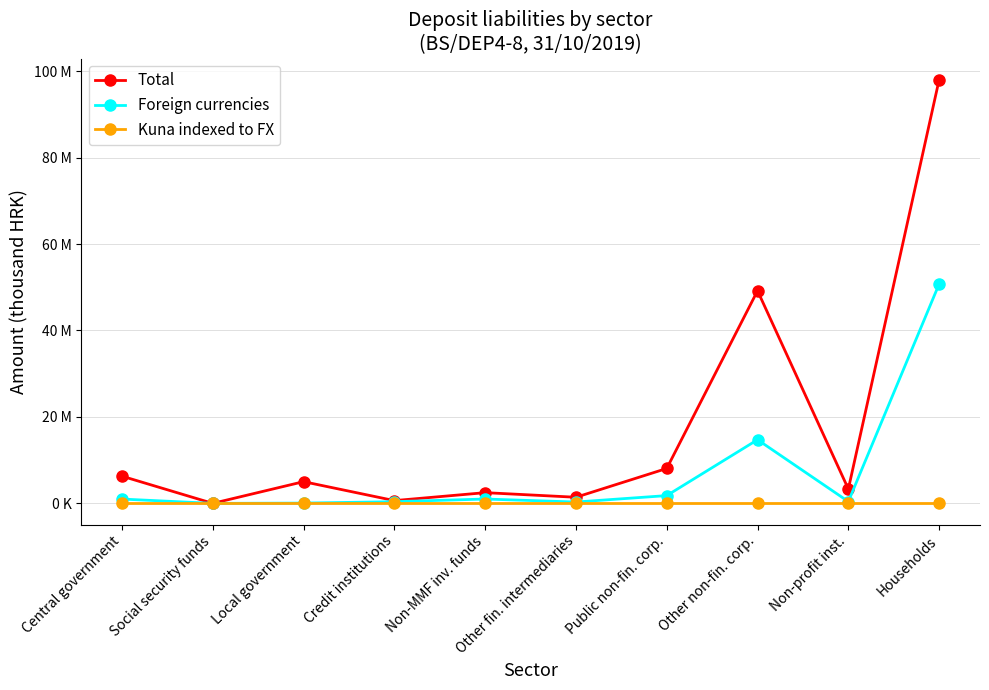

What is the label of the 1st point from the right?

Households